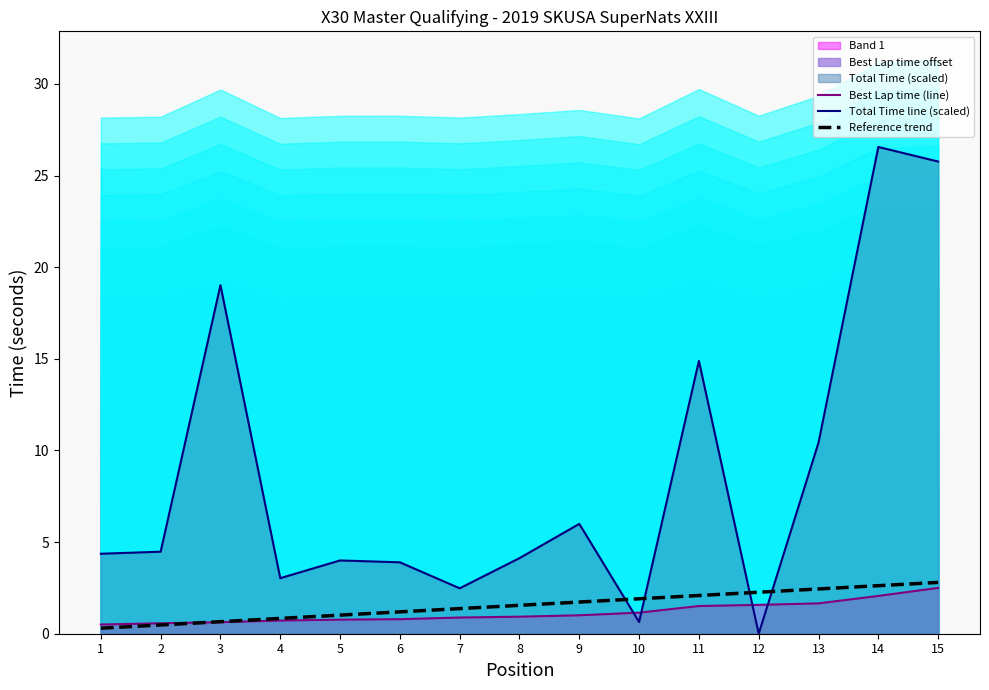

True or false: Best Lap time (line) has a value of 1.2 at 7.

False